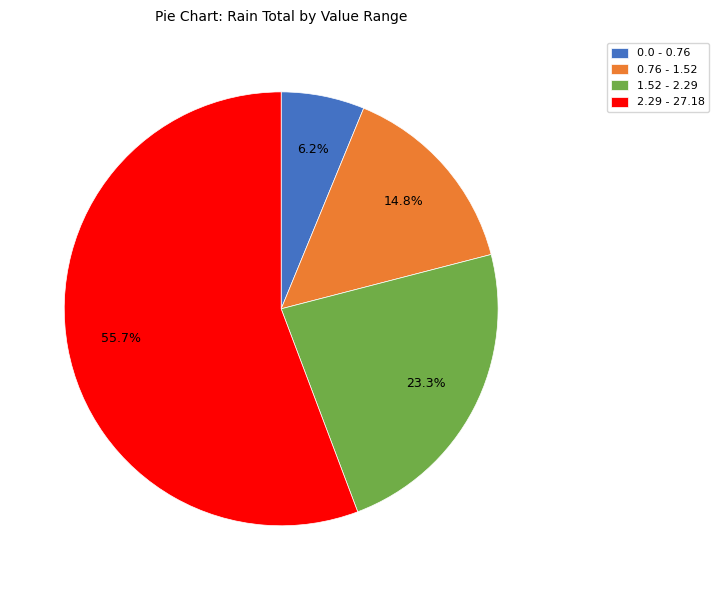

Rank the categories by value from lowest to highest.

0.0 - 0.76, 0.76 - 1.52, 1.52 - 2.29, 2.29 - 27.18